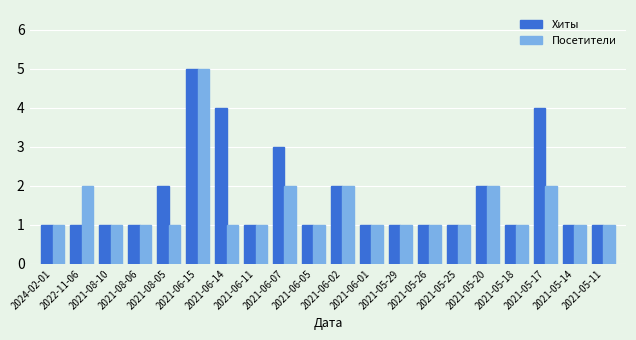

What is the highest value of the Хиты series?

5